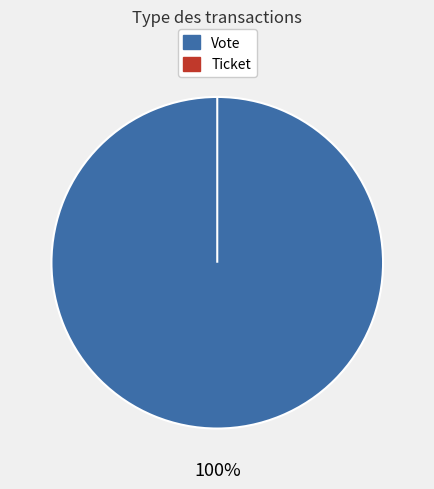

True or false: Ticket accounts for 0% of the total.

True